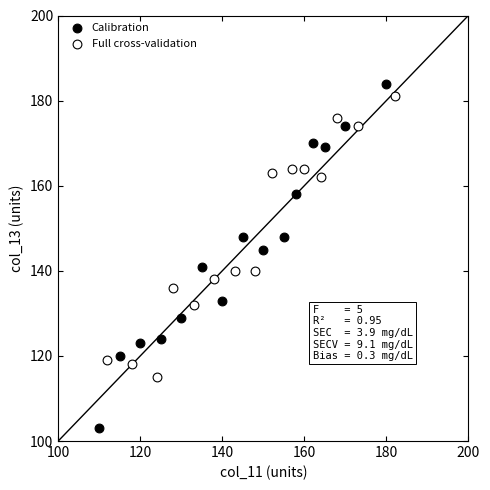

Which series contains the lowest Y value?

Calibration